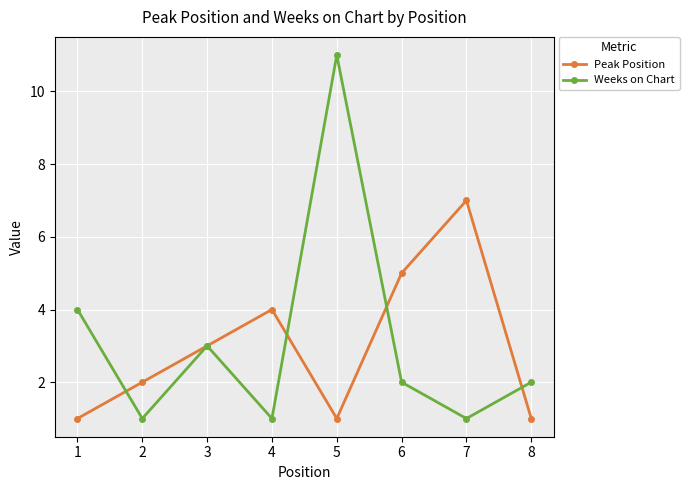

The Weeks on Chart series shows 4 at 1. True or false?

True